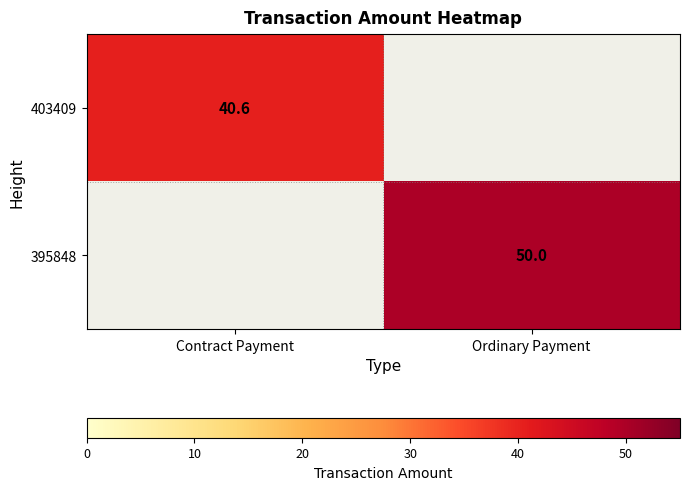

True or false: 395848 has a value of 50.0 at Ordinary Payment.

True